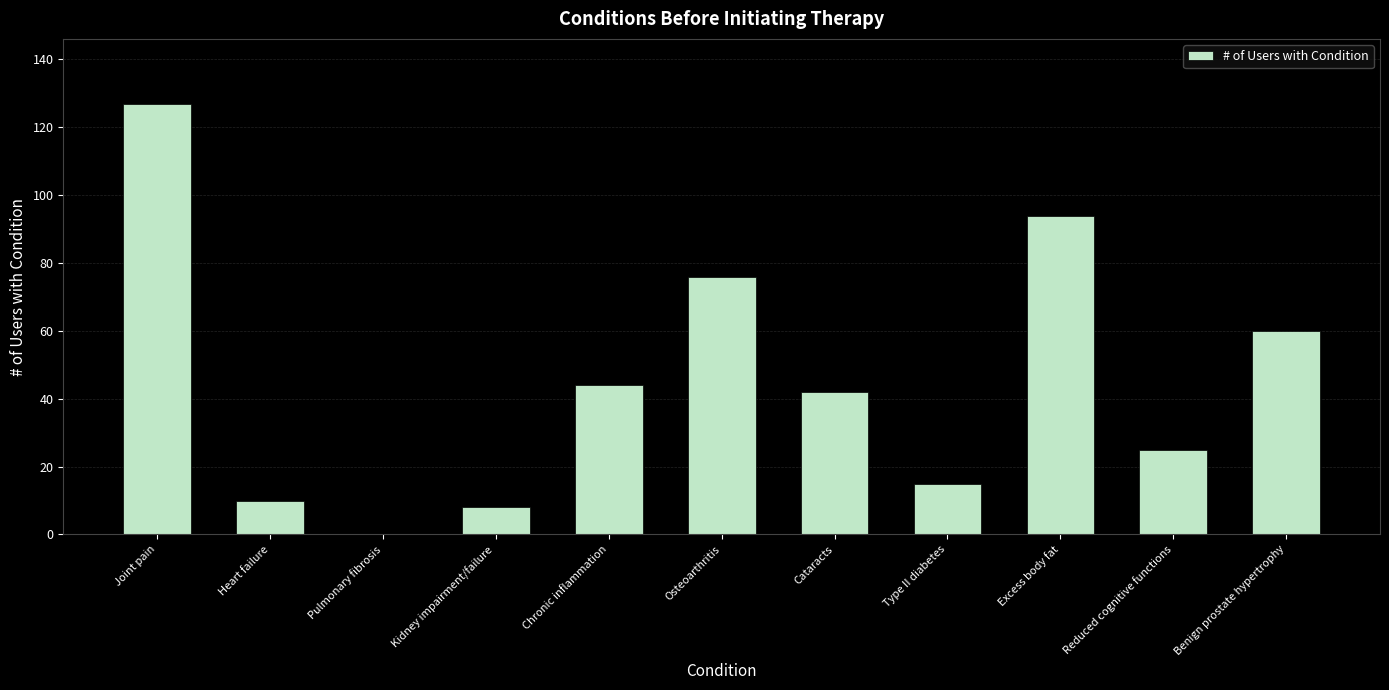

What is the average value?

46